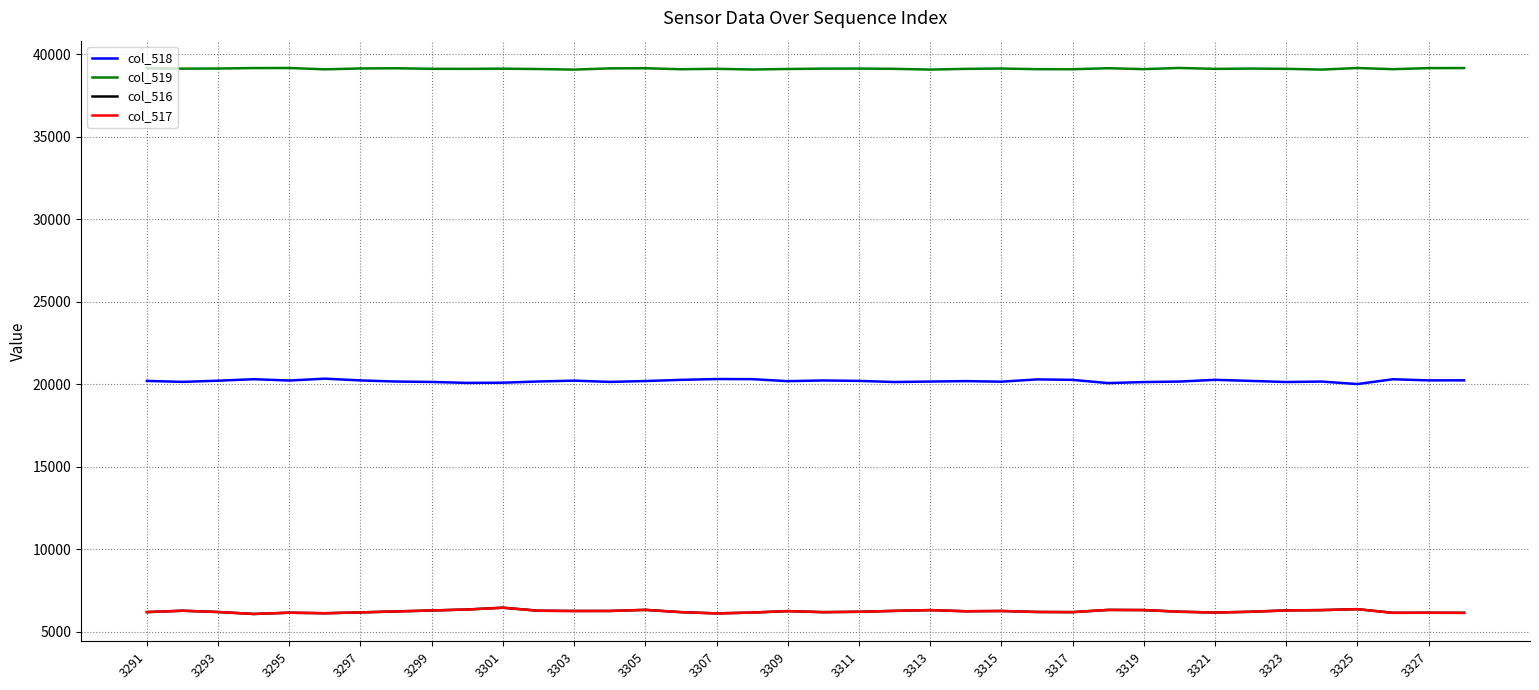

True or false: col_519 has more than 2 points higher than both neighbors.

True